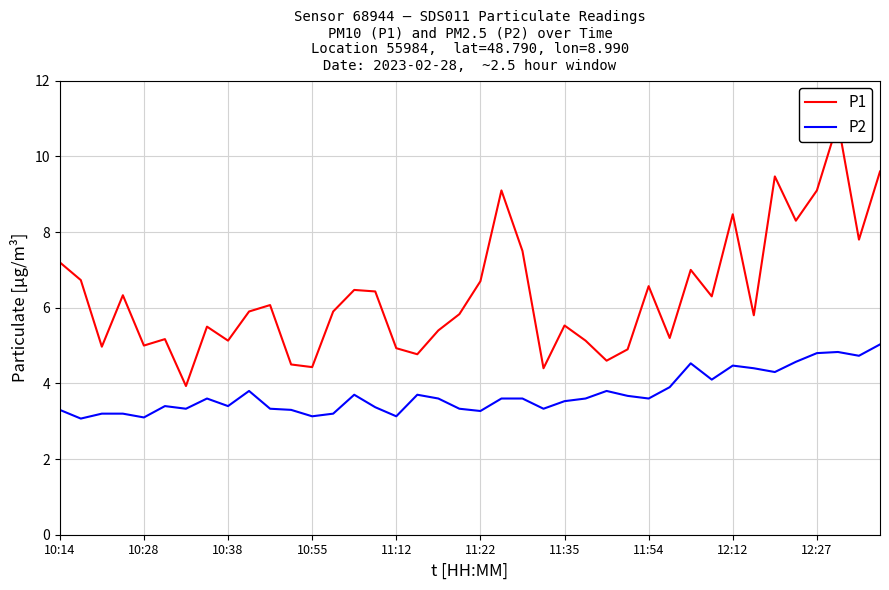

Count the number of data series in this chart.

2